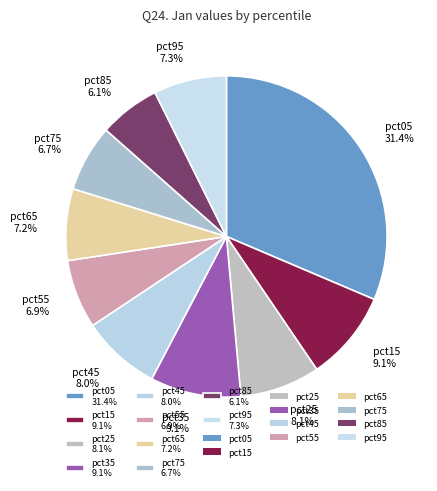

What portion of the pie excludes pct15?

90.9%